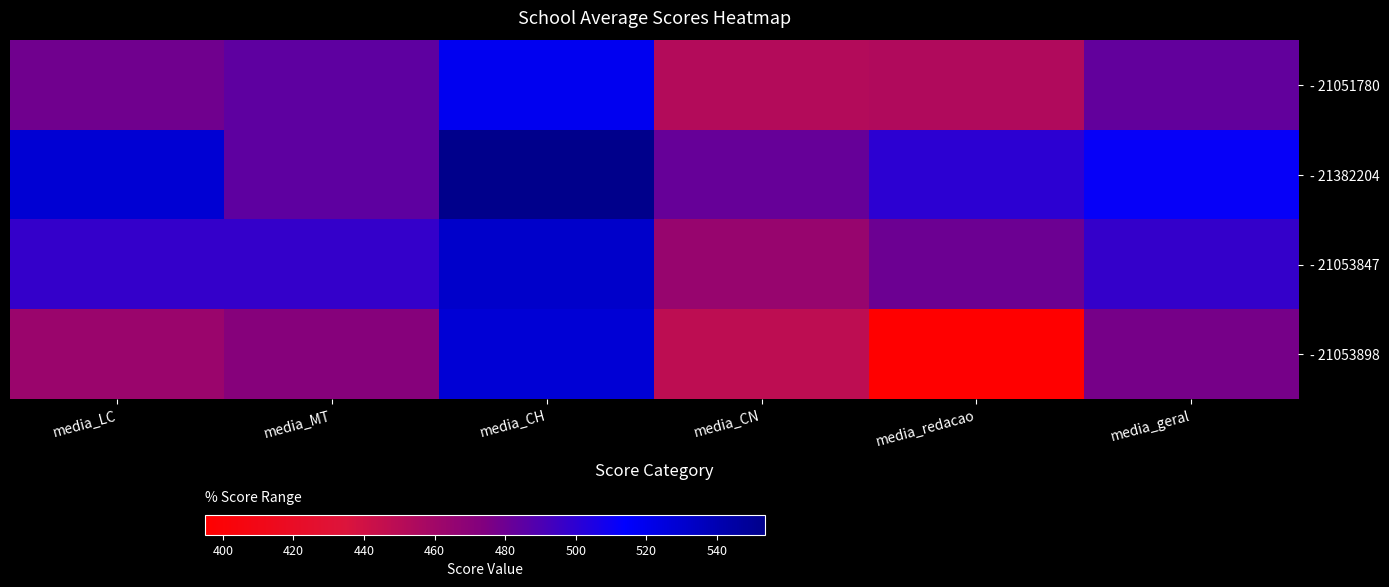

Between media_LC and media_CN, which is larger?

media_LC